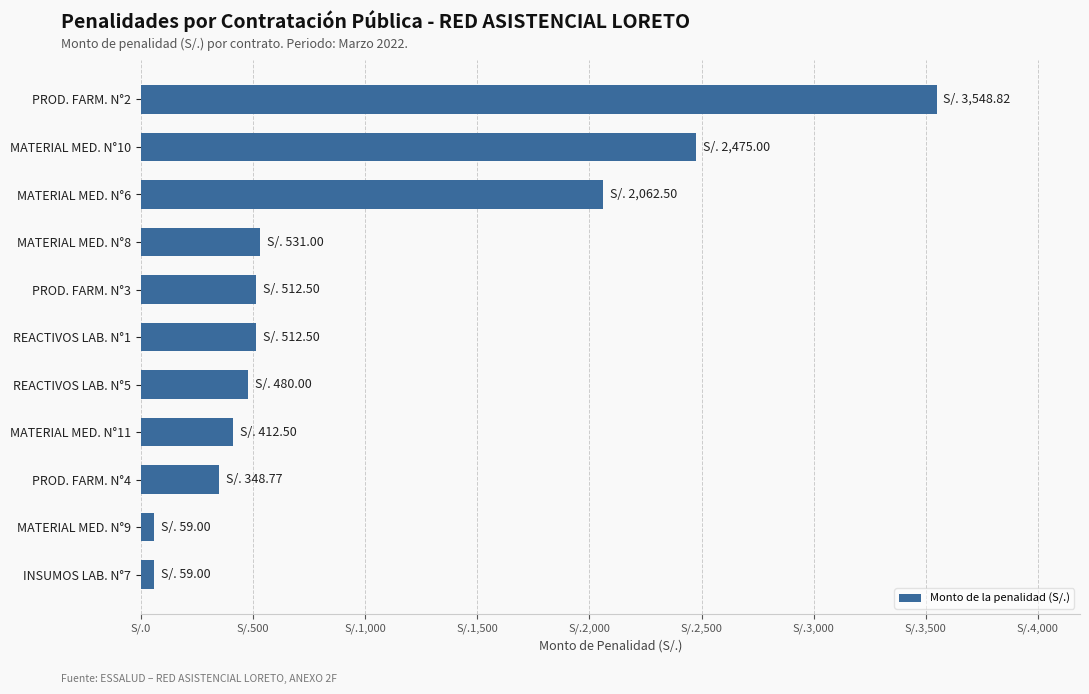

Does the chart contain any negative values?

No